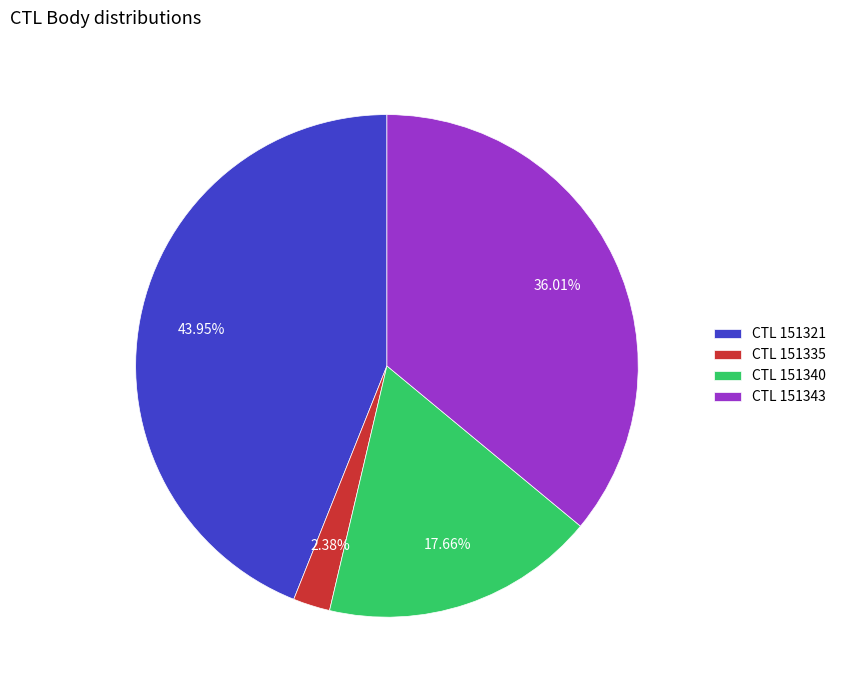

Is the sum of CTL 151343 and CTL 151335 greater than half?

No